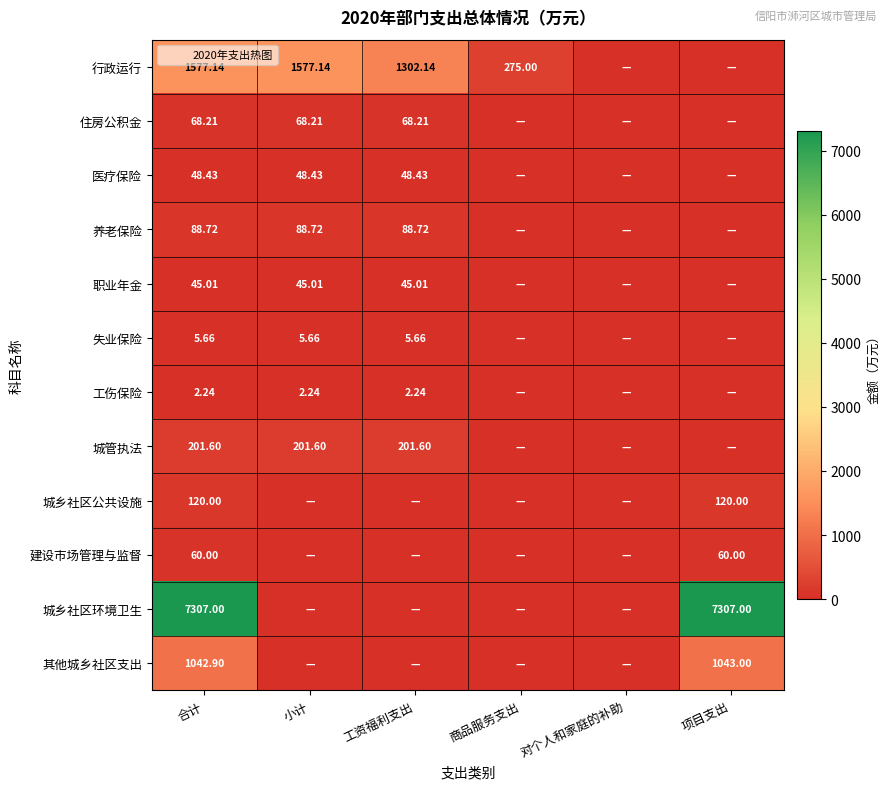

How many positive values does the 城乡社区环境卫生 series have?

2